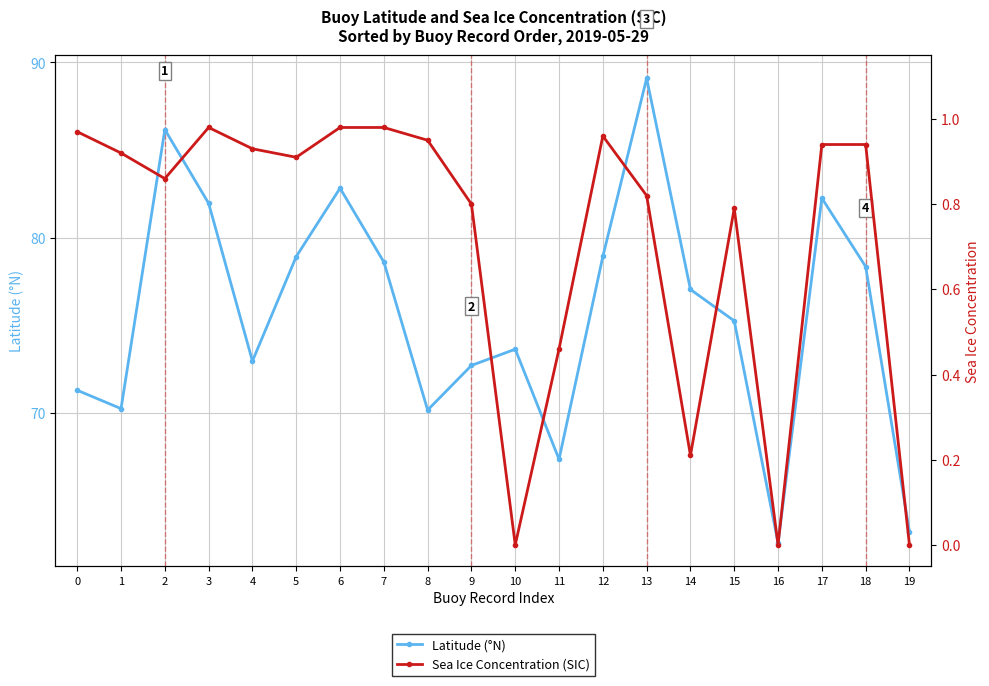

Reading left to right, extract all data points from this chart.

Latitude (°N): 0=71.3	1=70.2	2=86.2	3=82.0	4=72.9	5=78.9	6=82.8	7=78.6	8=70.1	9=72.7	10=73.6	11=67.3	12=78.9	13=89.1	14=77.0	15=75.2	16=62.5	17=82.3	18=78.3	19=63.2
Sea Ice Concentration (SIC): 0=1.0	1=0.9	2=0.9	3=1.0	4=0.9	5=0.9	6=1.0	7=1.0	8=0.9	9=0.8	10=0.0	11=0.5	12=1.0	13=0.8	14=0.2	15=0.8	16=0.0	17=0.9	18=0.9	19=0.0